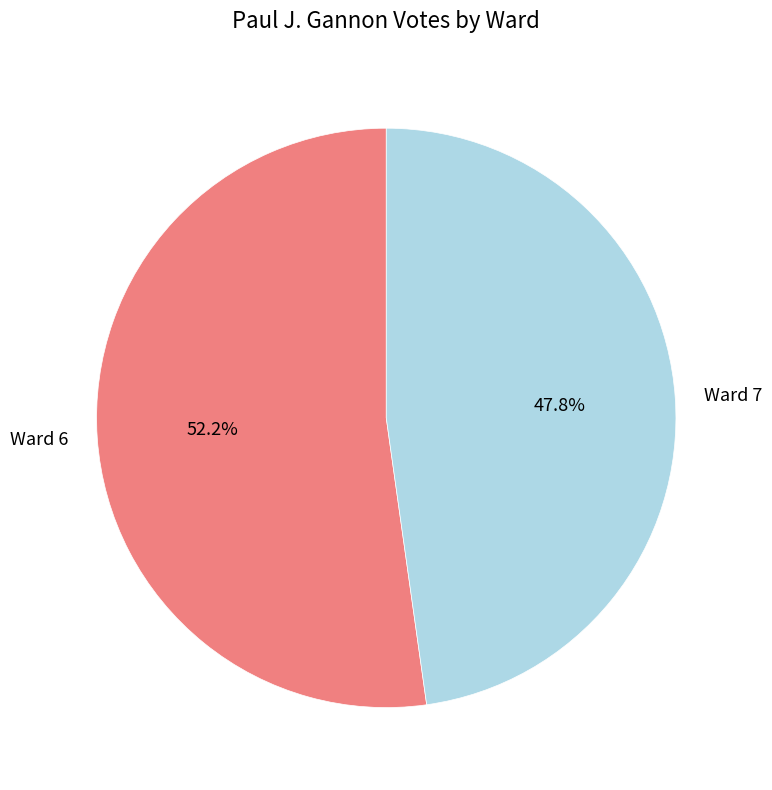

How many slices are in this pie chart?

2